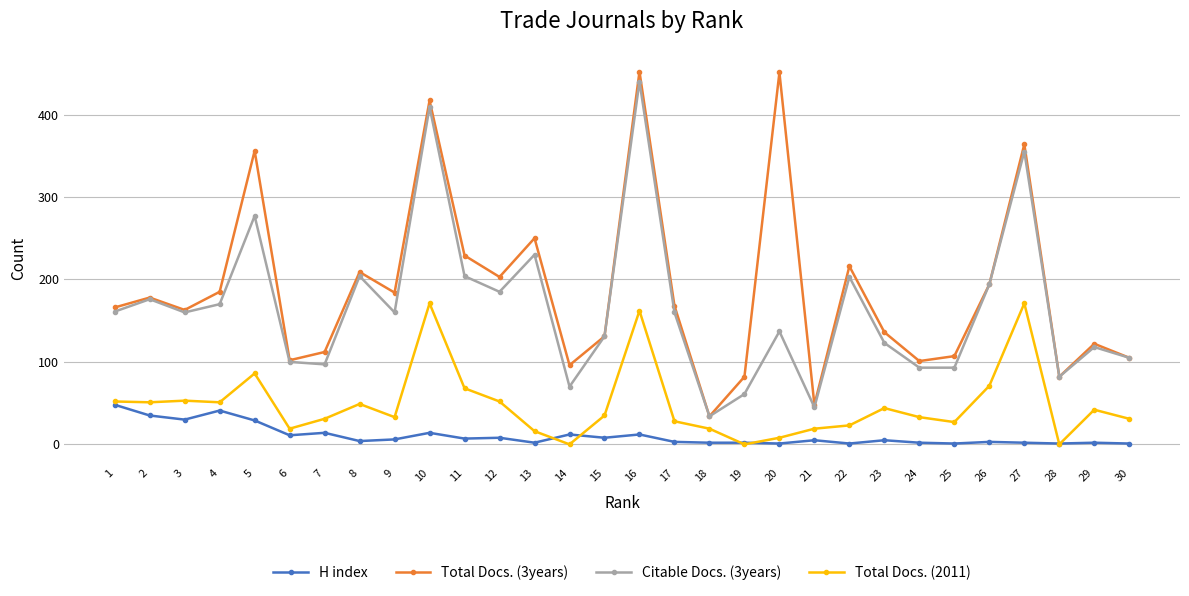

How many distinct data groups are displayed?

4